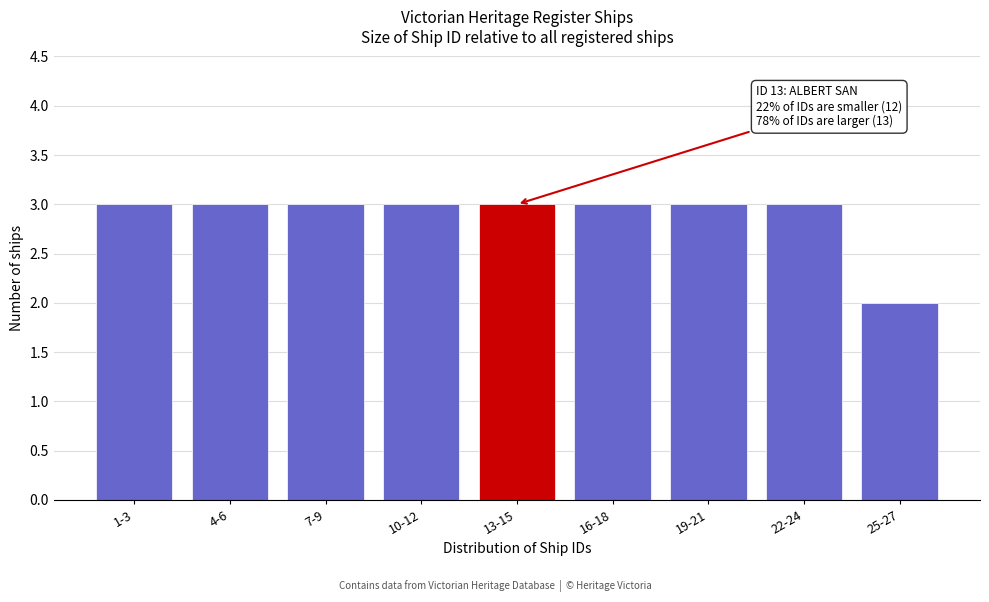

Reading left to right, transcribe all the data shown in this chart.

3	3	3	3	3	3	3	3	2